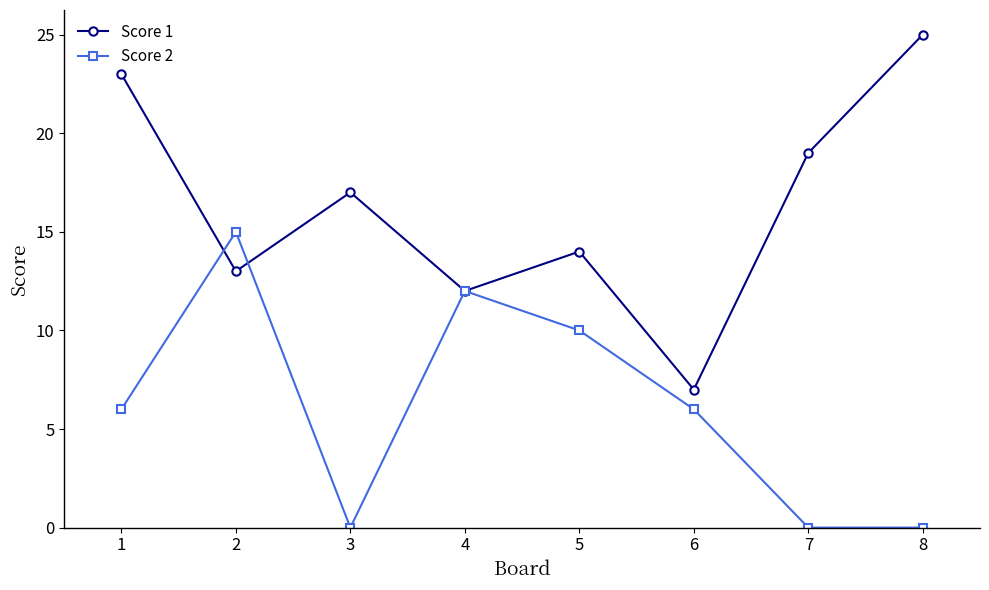

What is the total value across all series at 3?

17